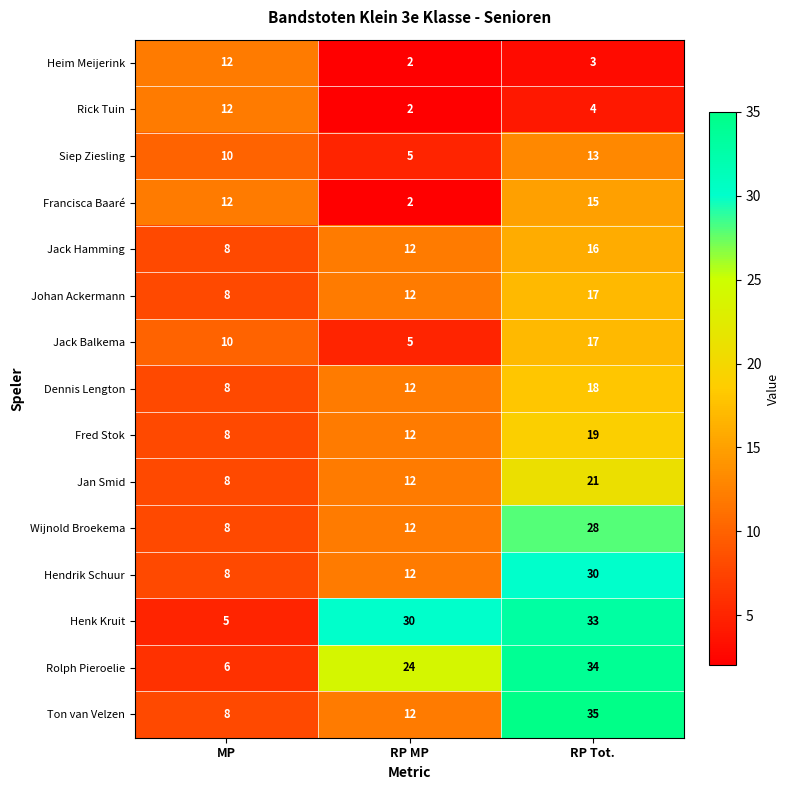

The Hendrik Schuur series shows 8 at MP. True or false?

True